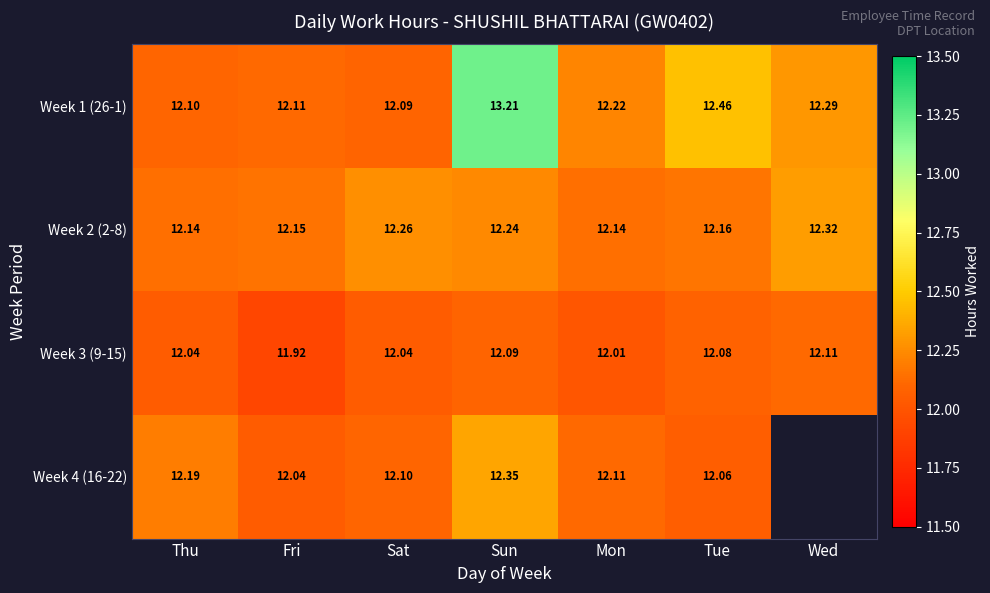

Which category has the highest value in the Week 3 (9-15) series?

Wed